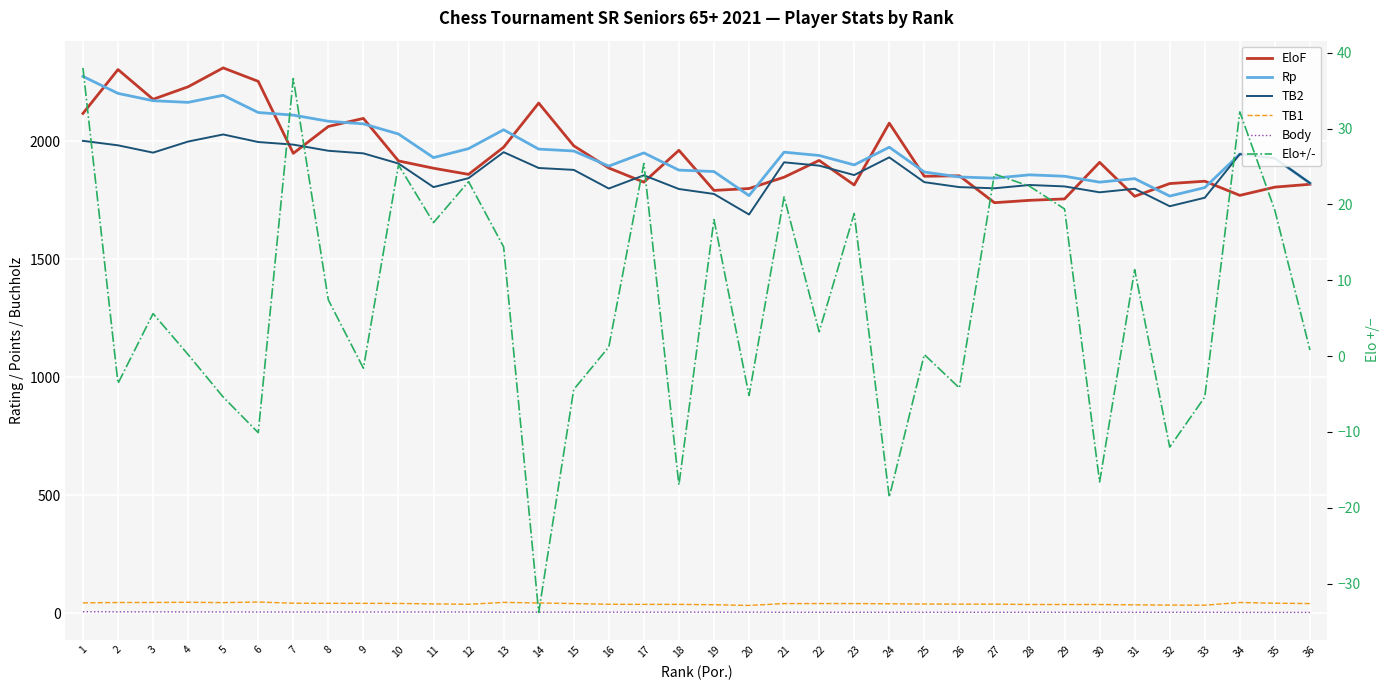

True or false: TB1 and Rp intersect in this chart.

False